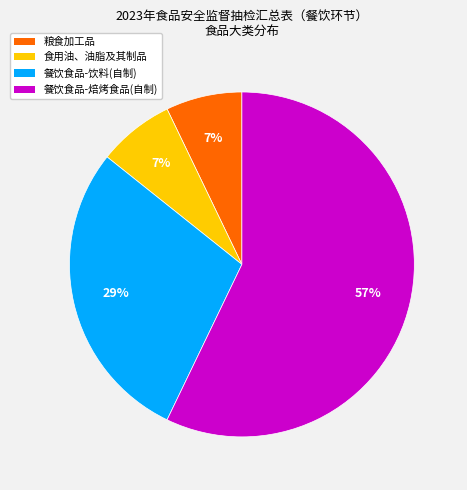

How many segments does this pie chart have?

4